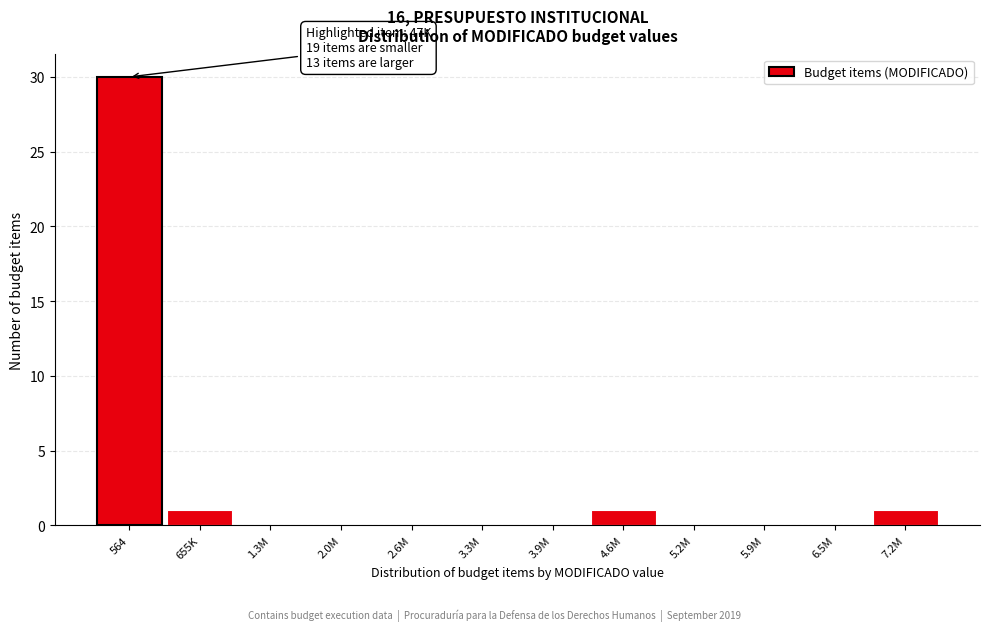

Reading right to left, extract all data points from this chart.

7.2M=1	6.5M=0	5.9M=0	5.2M=0	4.6M=1	3.9M=0	3.3M=0	2.6M=0	2.0M=0	1.3M=0	655K=1	564=30